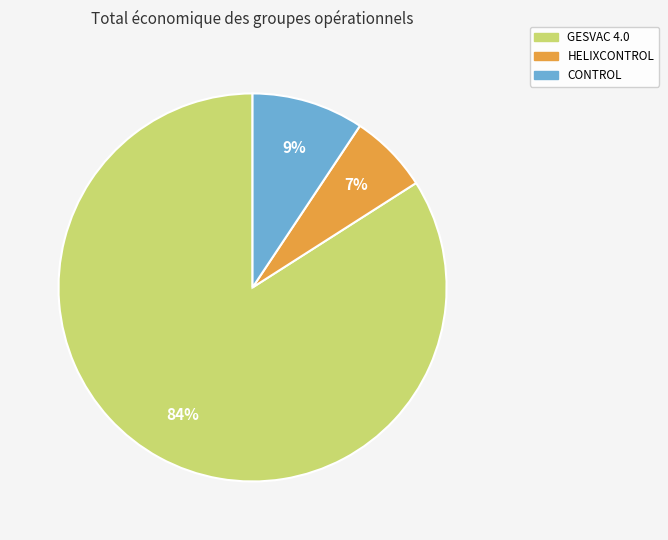

True or false: CONTROL accounts for 9% of the total.

True